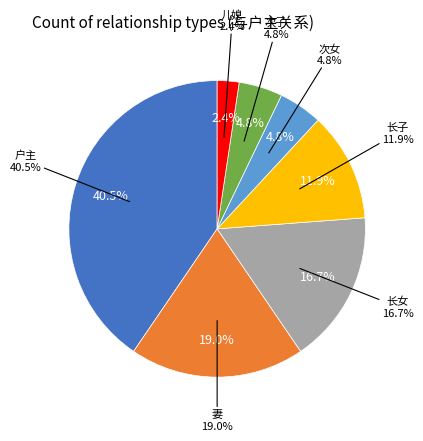

To the nearest percent, what is the average slice percentage?

14%